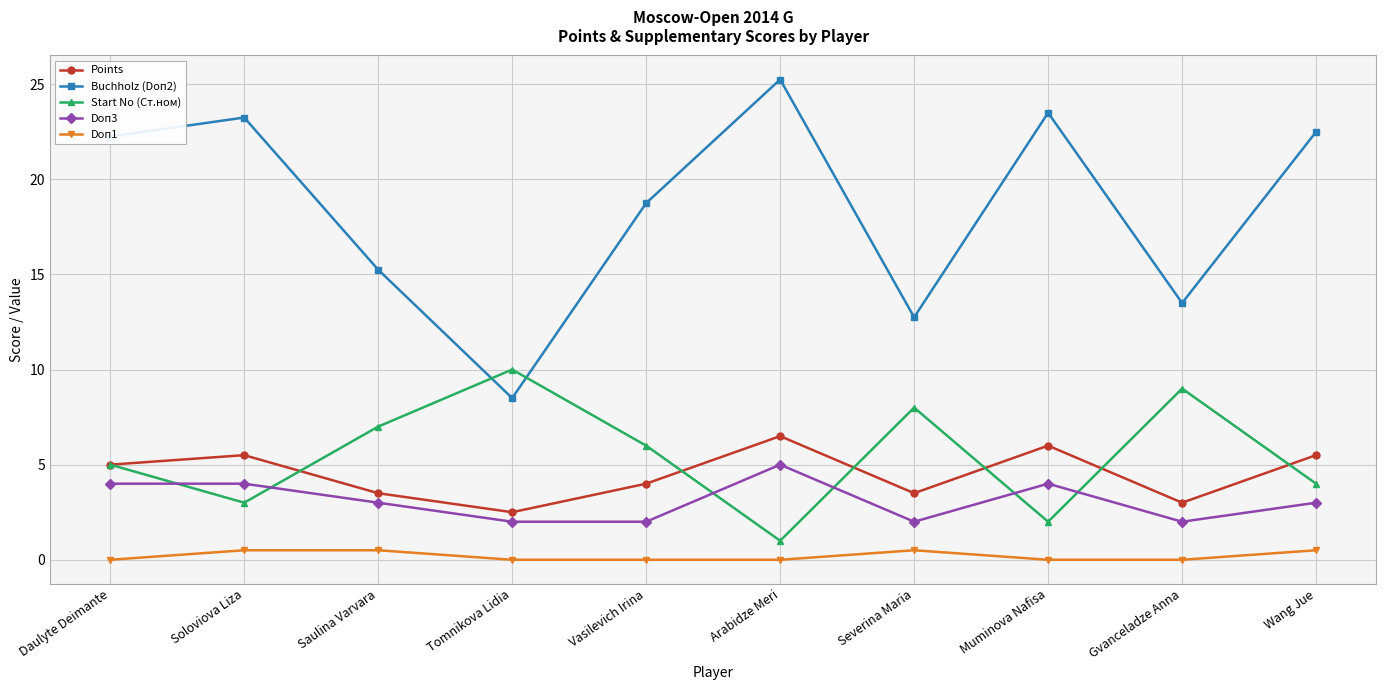

List the series in order of their peak value, highest first.

Buchholz (Doп2), Start No (Ст.ном), Points, Doп3, Doп1